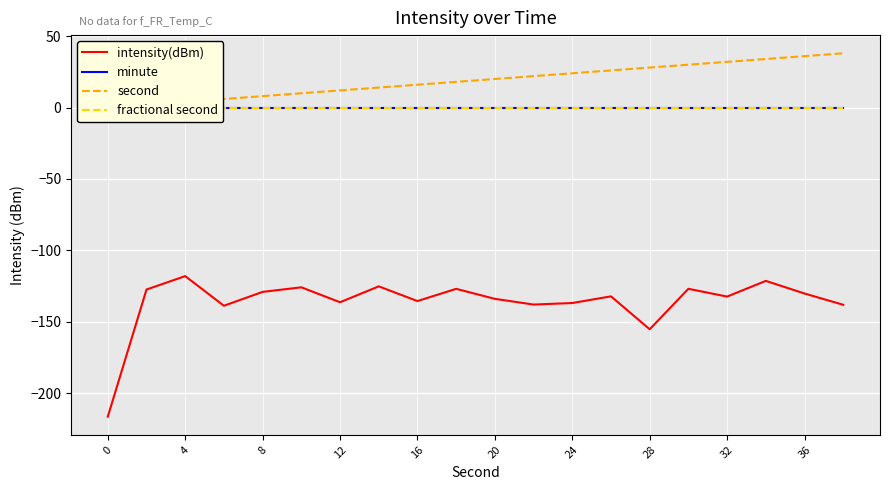

True or false: intensity(dBm) has a value of -184.3 at 24.

False